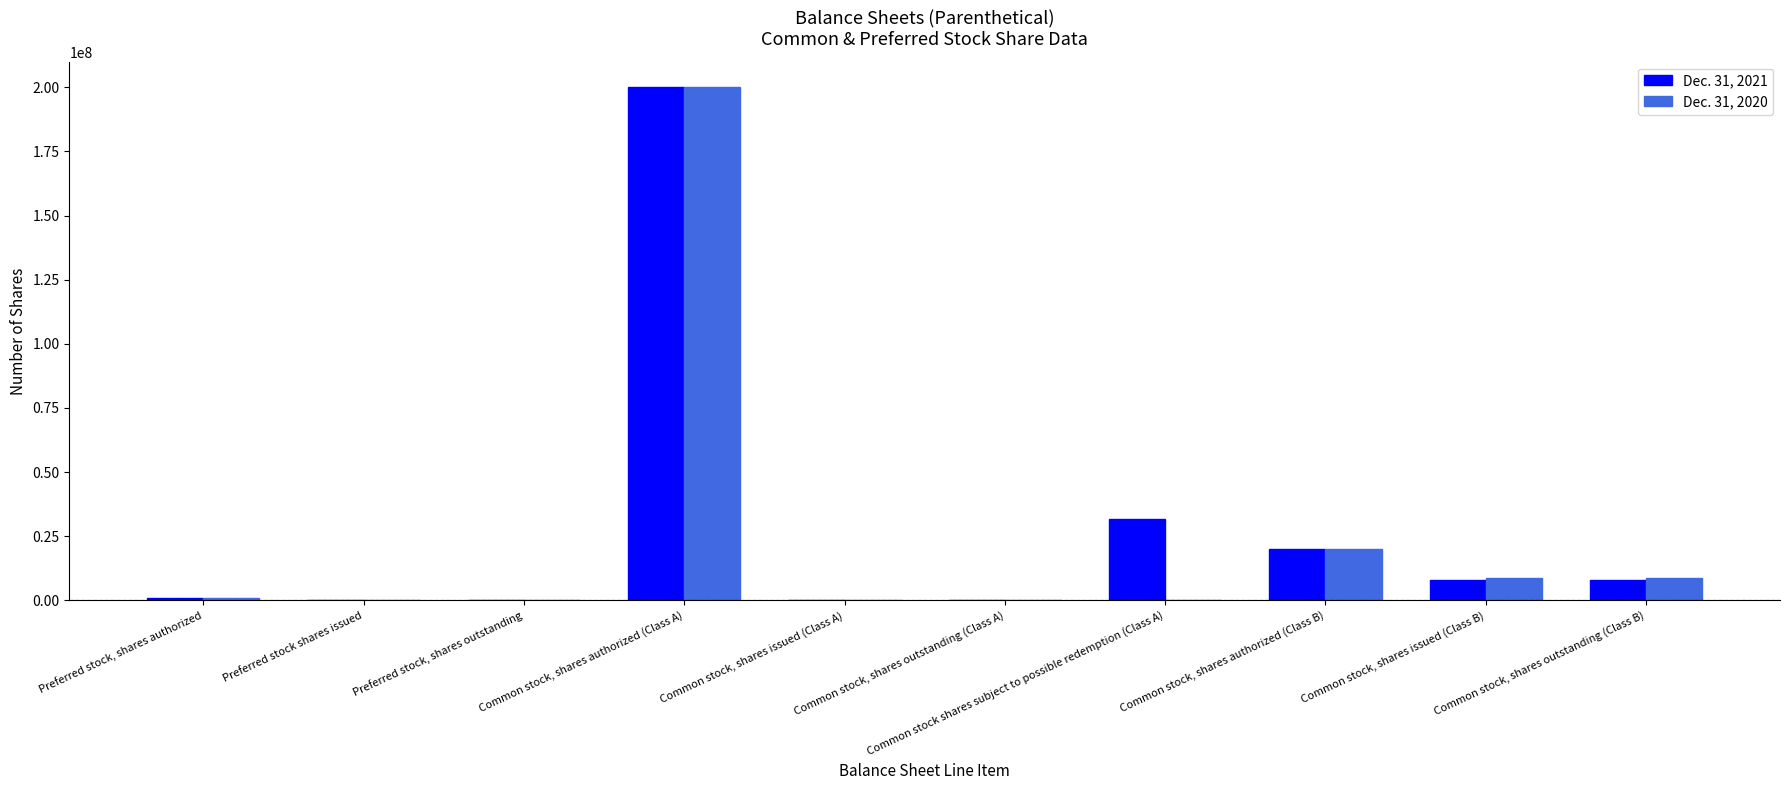

Is the value of Dec. 31, 2021 at Common stock shares subject to possible redemption (Class A) greater than the value of Dec. 31, 2020 at Common stock, shares outstanding (Class B)?

Yes